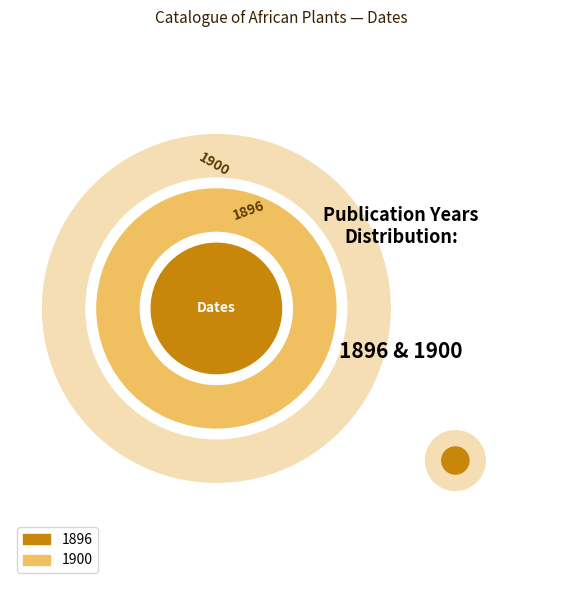

Combined, what portion of the pie is 1900 and 1896?

100.0%